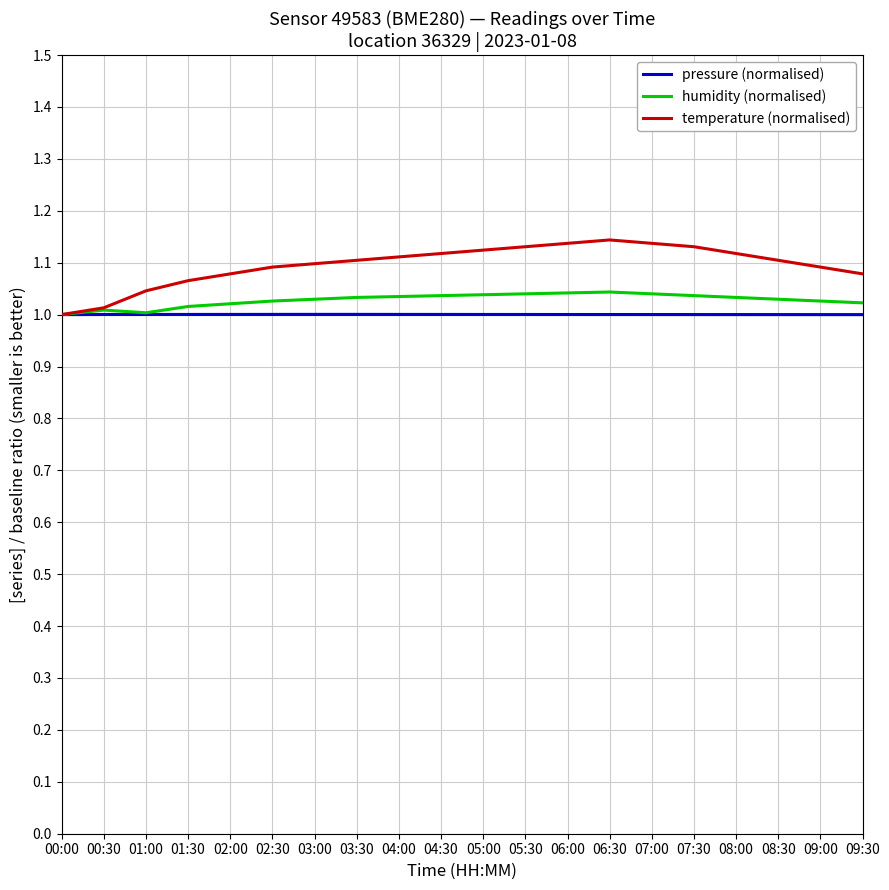

Is the value of temperature (normalised) at 02:30 greater than the value of humidity (normalised) at 02:00?

Yes